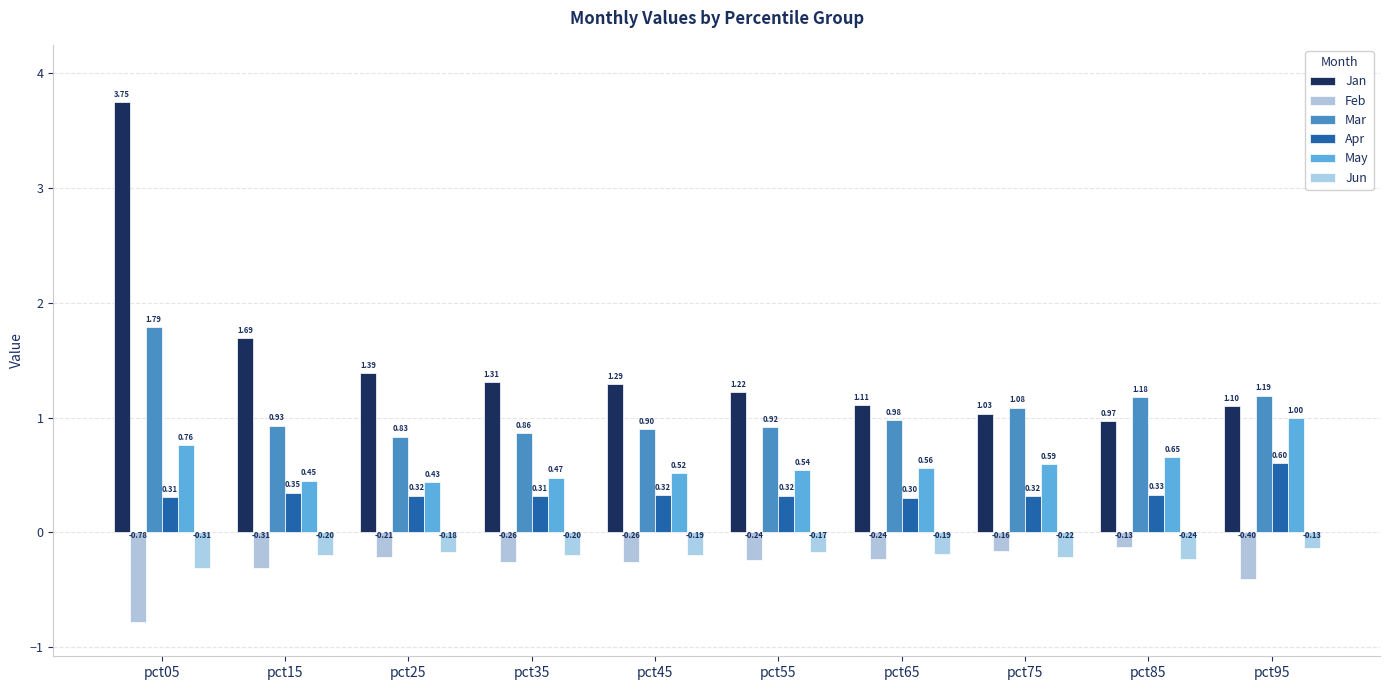

Does the chart contain any negative values?

Yes